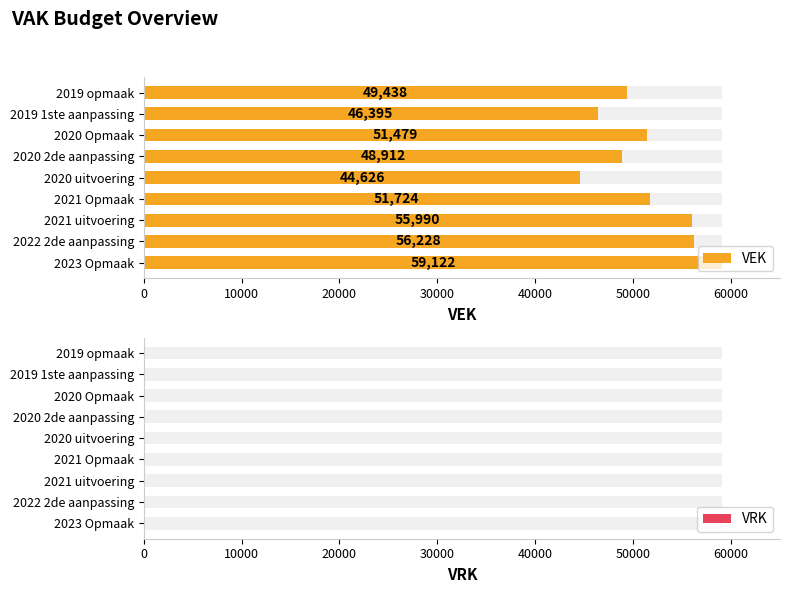

How many categories are shown in the chart?

9